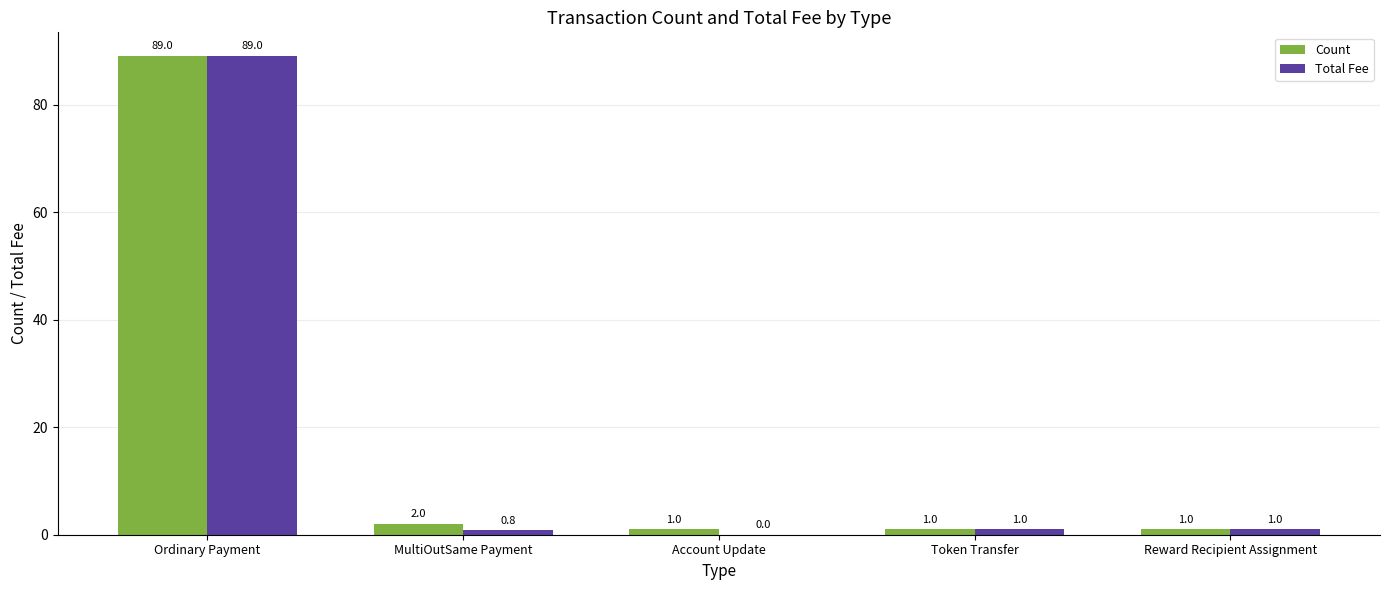

What is the total value across all series at Token Transfer?

2.0